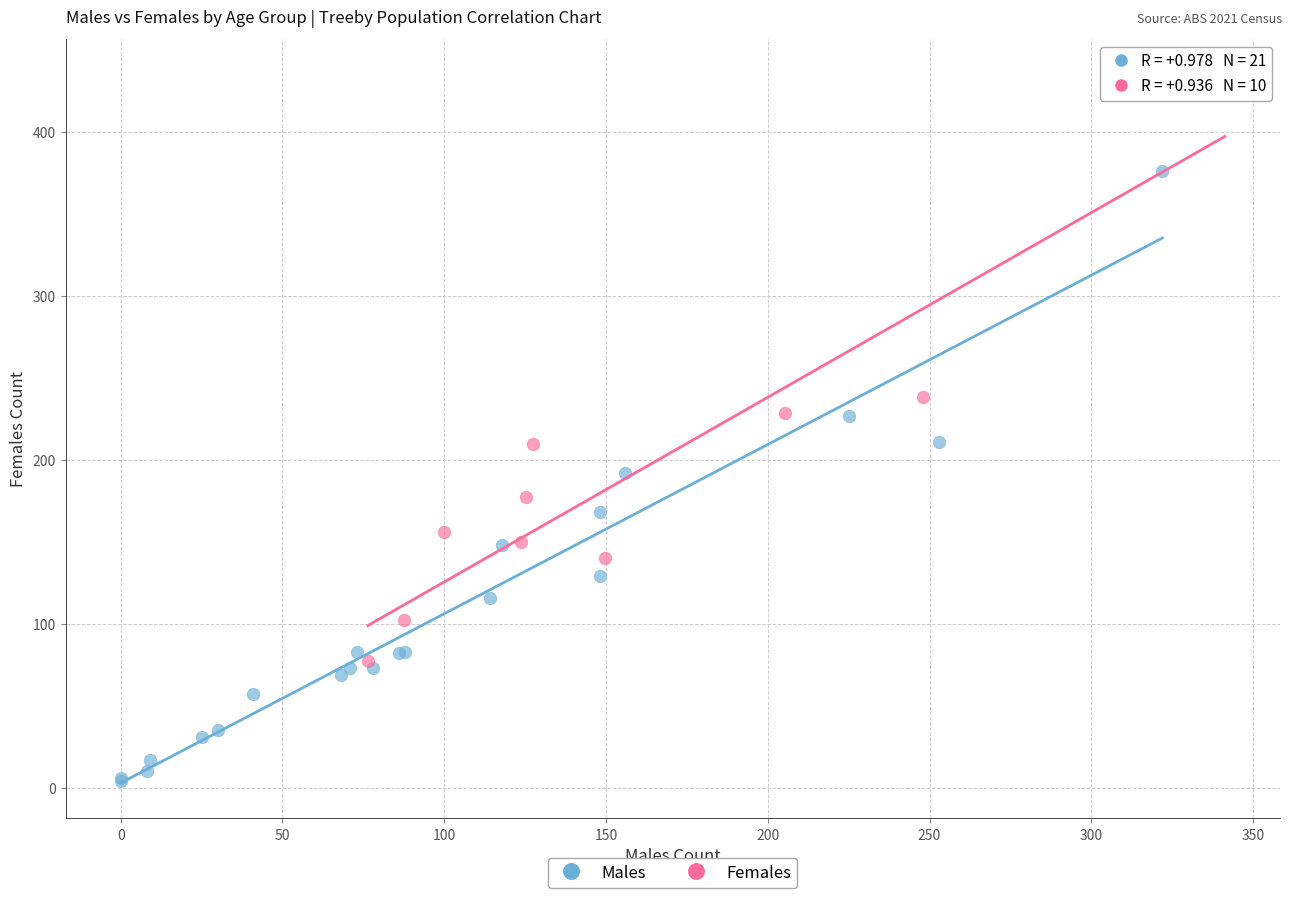

Which series reaches the minimum Y coordinate?

Males